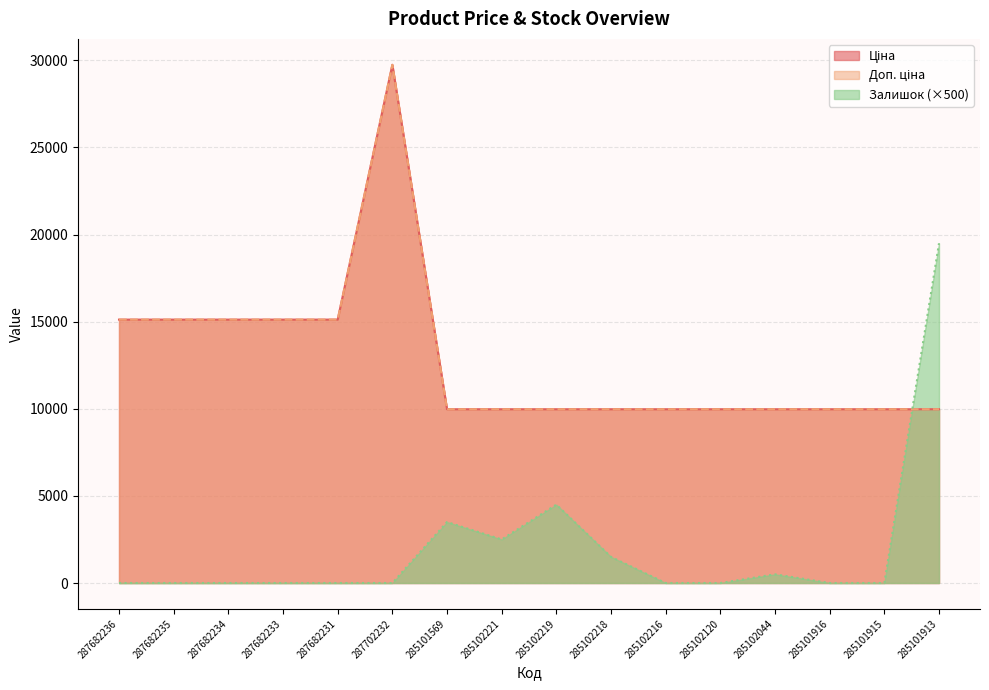

List the series in order of their peak value, highest first.

Ціна, Доп. ціна, Залишок